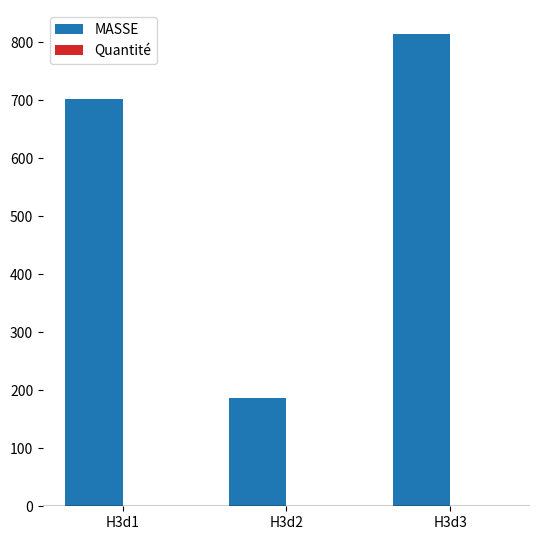

How many groups of bars are there?

3